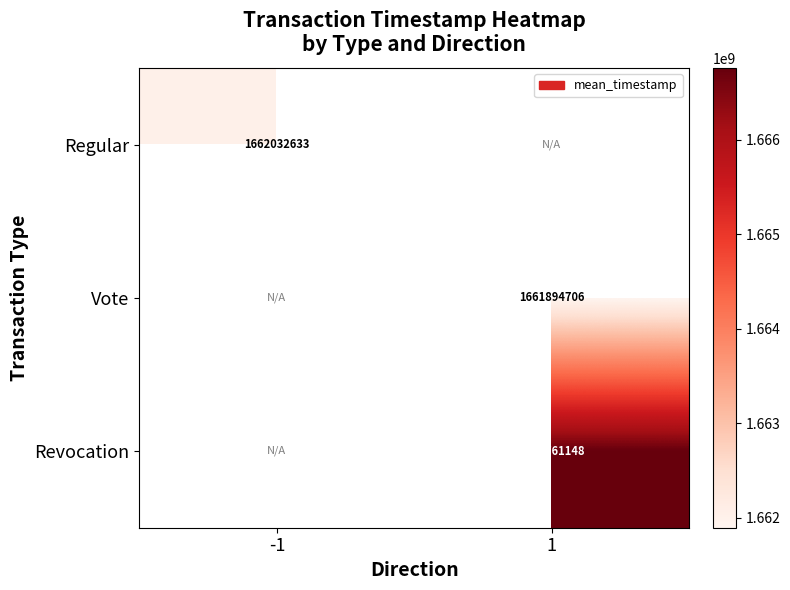

Is the value of Regular at -1 greater than the value of Vote at 1?

Yes